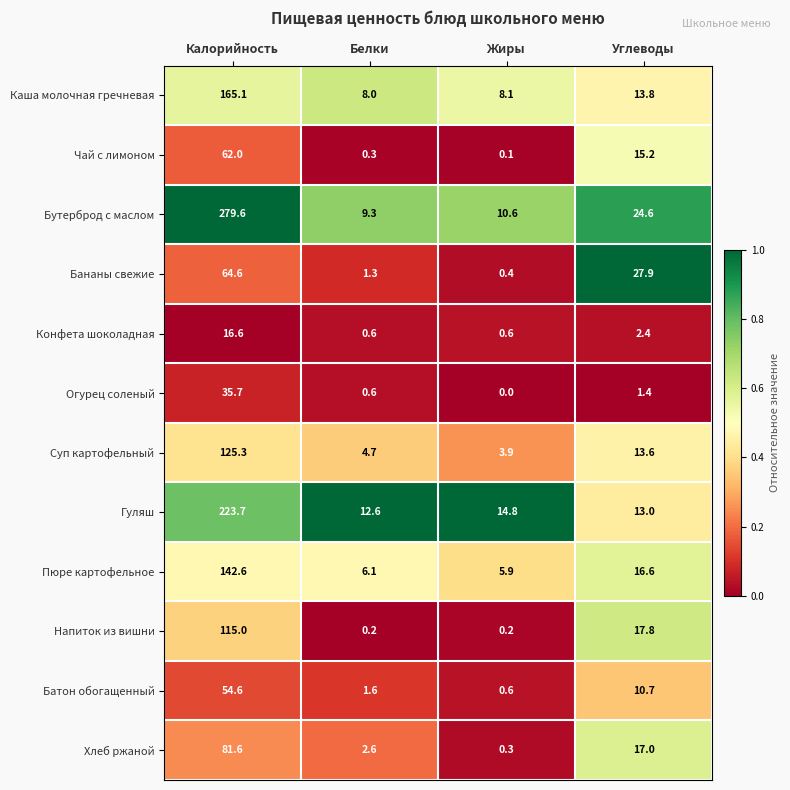

What is the maximum value shown in the chart?

279.6